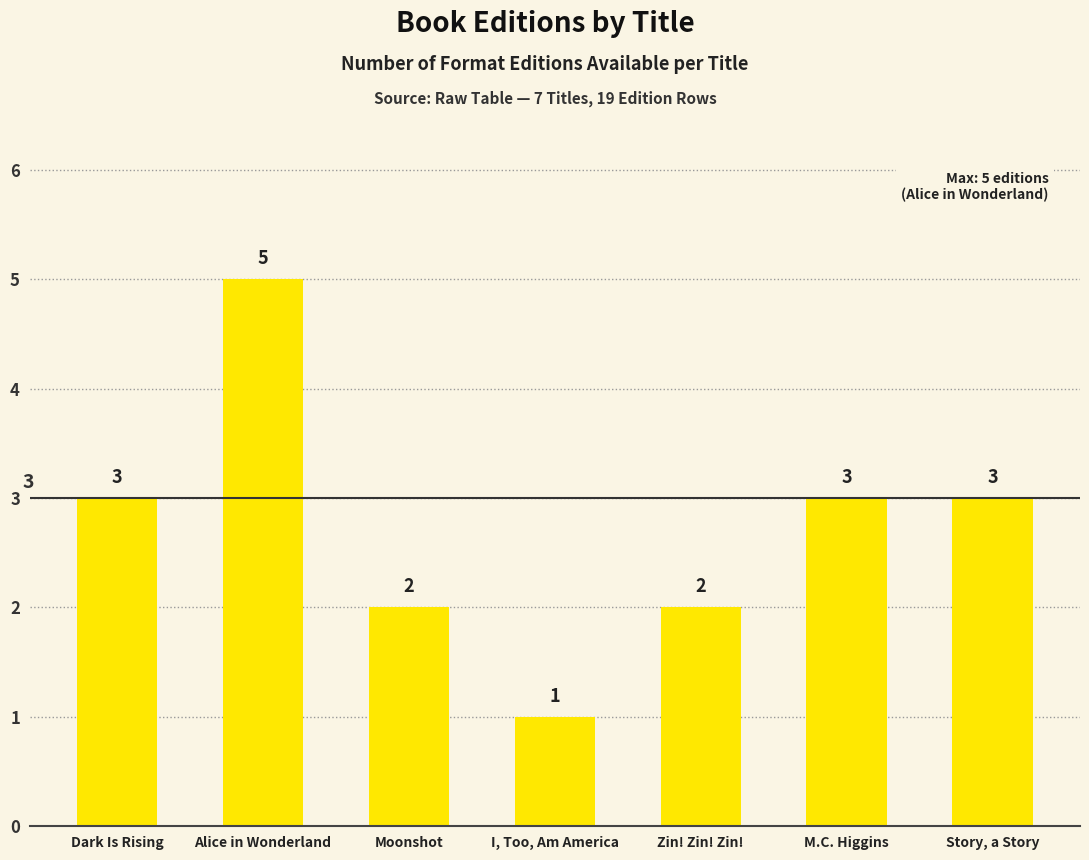

The value at M.C. Higgins is 4. True or false?

False